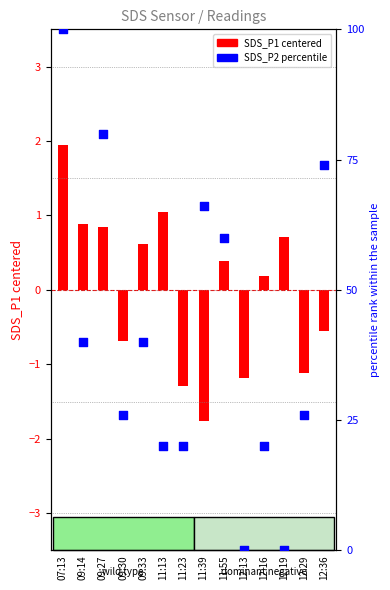

What is the change in value from 11:39 to 12:29?

-40.0